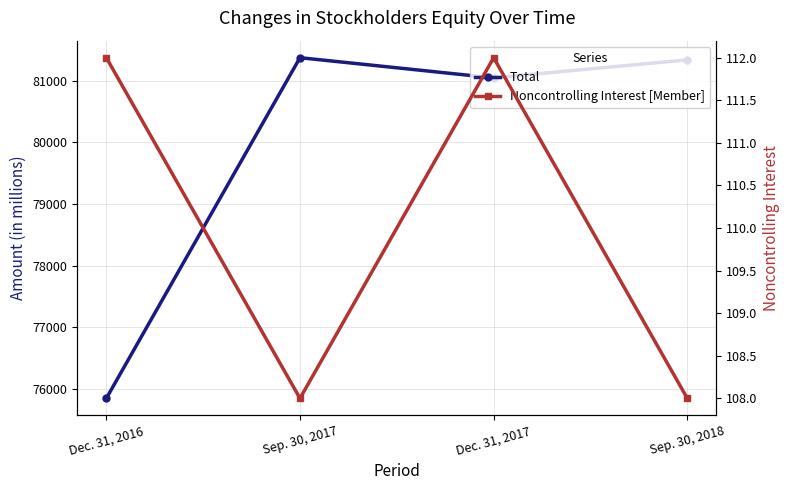

The value of Noncontrolling Interest [Member] at Sep. 30, 2017 is 108. True or false?

True